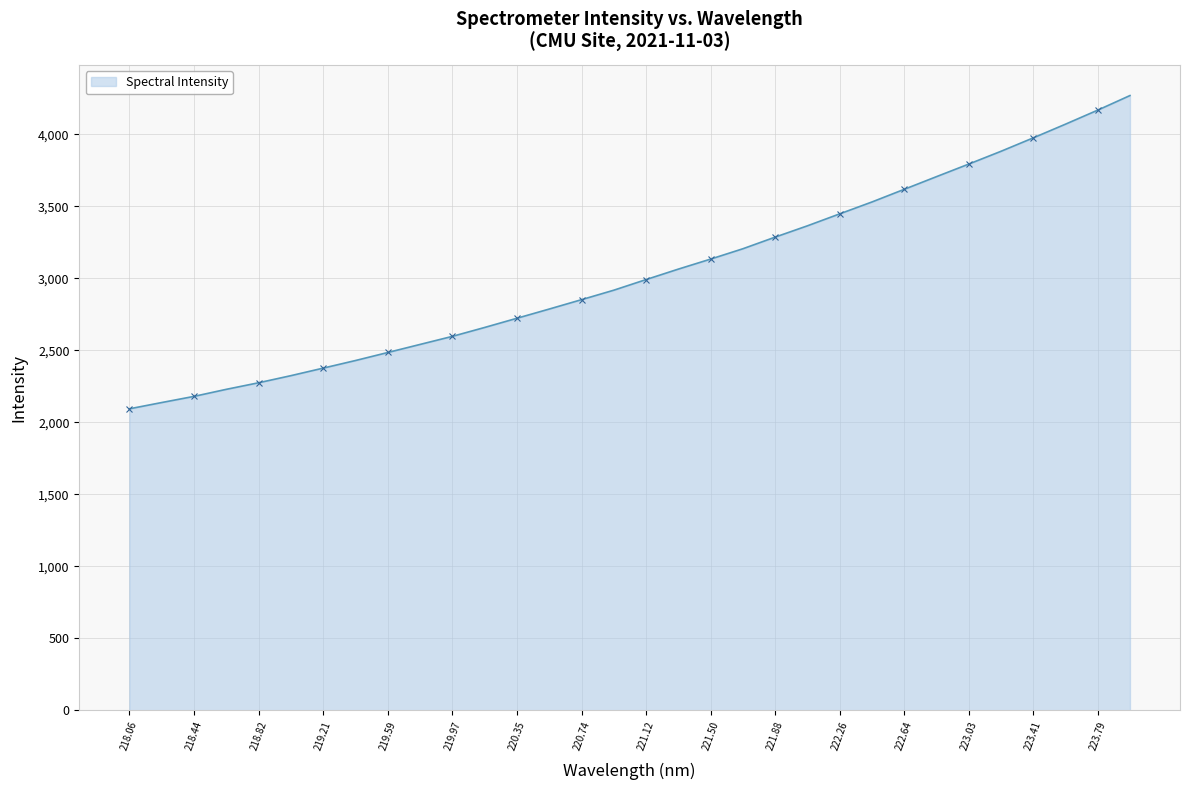

What is the smallest value displayed?

2093.3